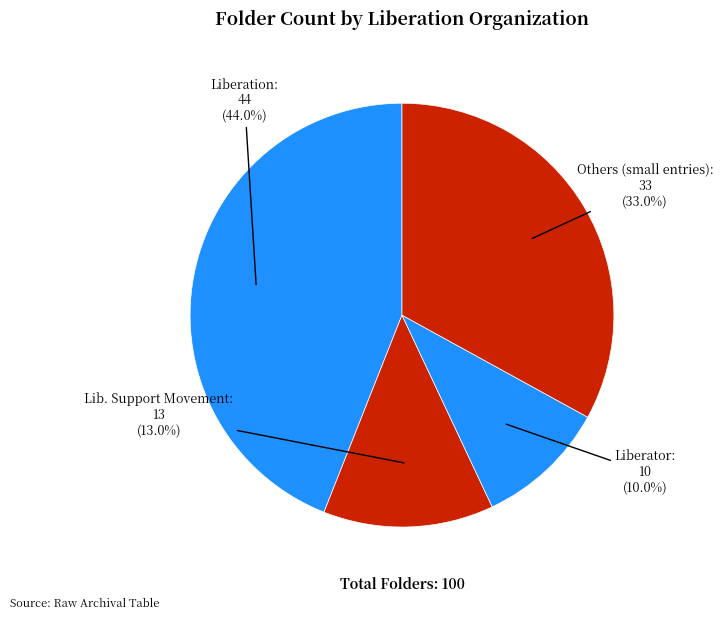

Between Others (small entries) and Liberation, which is larger?

Liberation